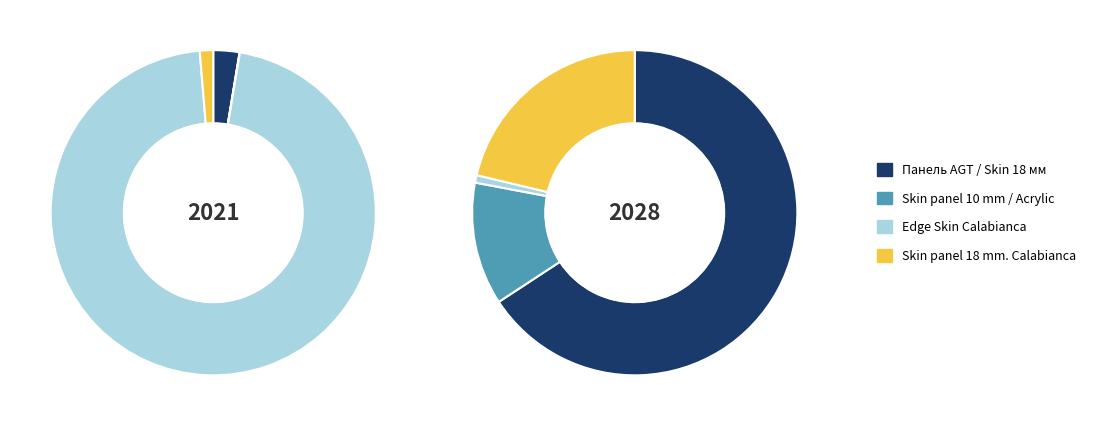

Is Edge Skin Calabianca the majority of the pie?

Yes